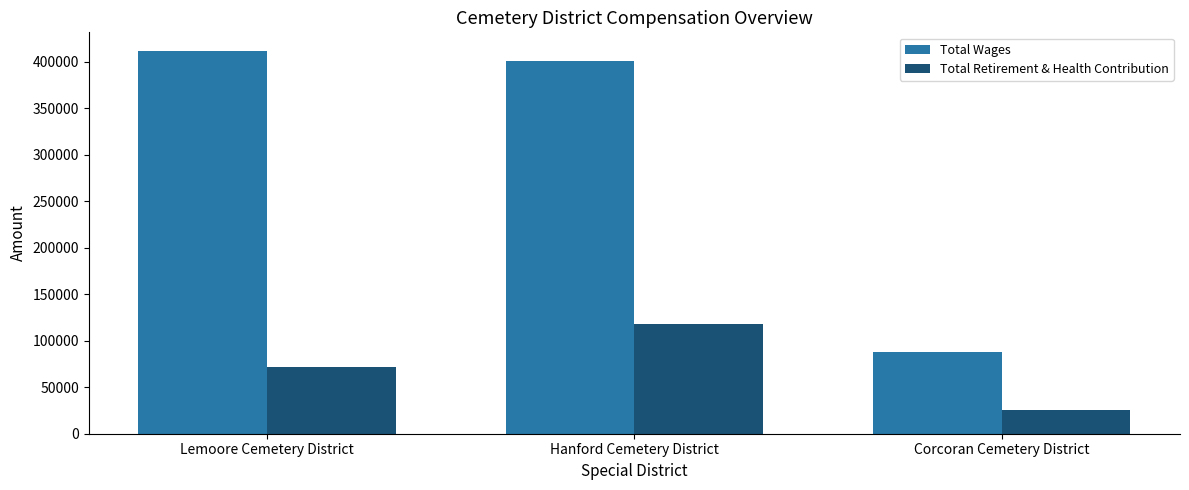

At which label does Total Wages reach its peak?

Lemoore Cemetery District